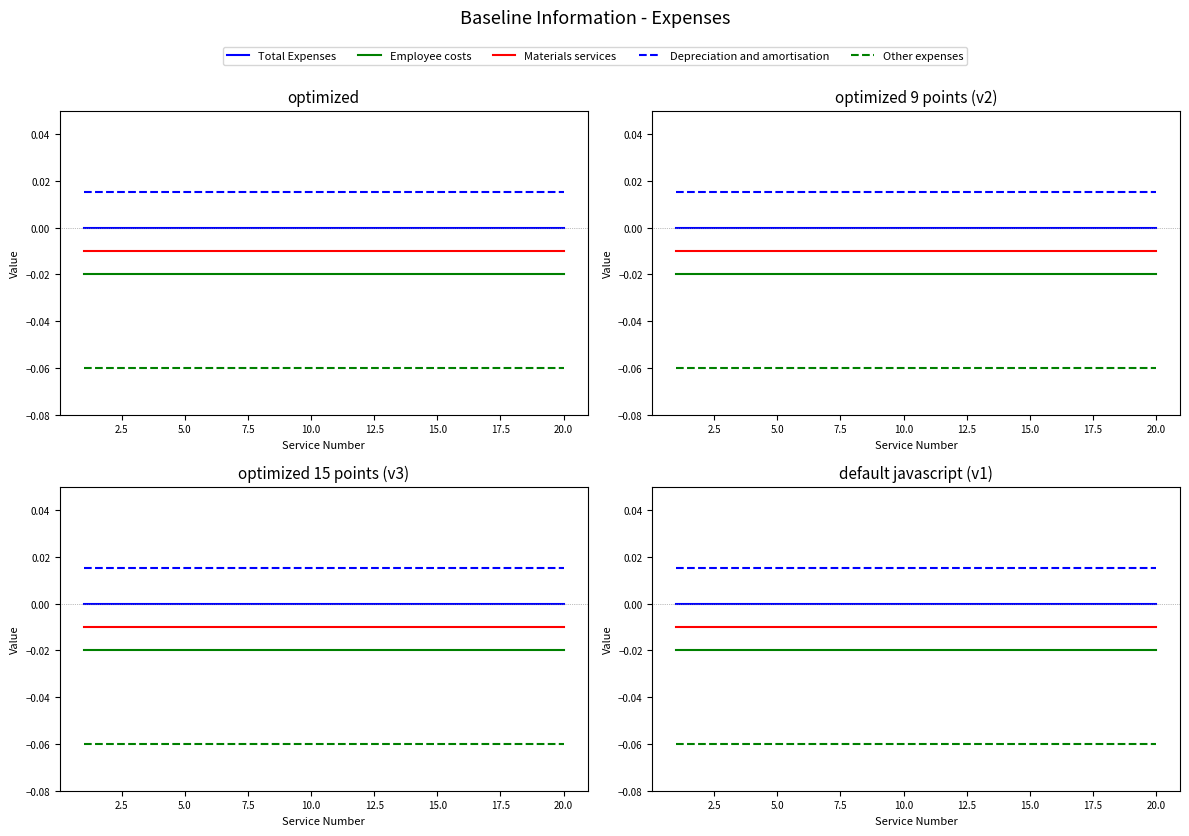

At 10.0, list the series in order from largest to smallest.

Depreciation and amortisation, Total Expenses, Materials services, Employee costs, Other expenses